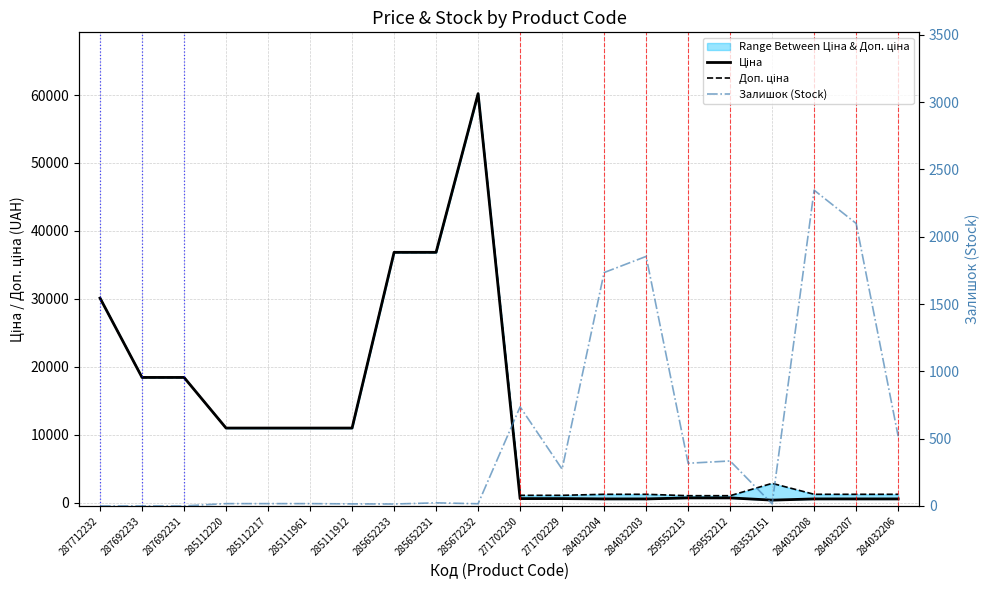

What is the value of the Залишок (Stock) point at the 14th from the left?

1854.0